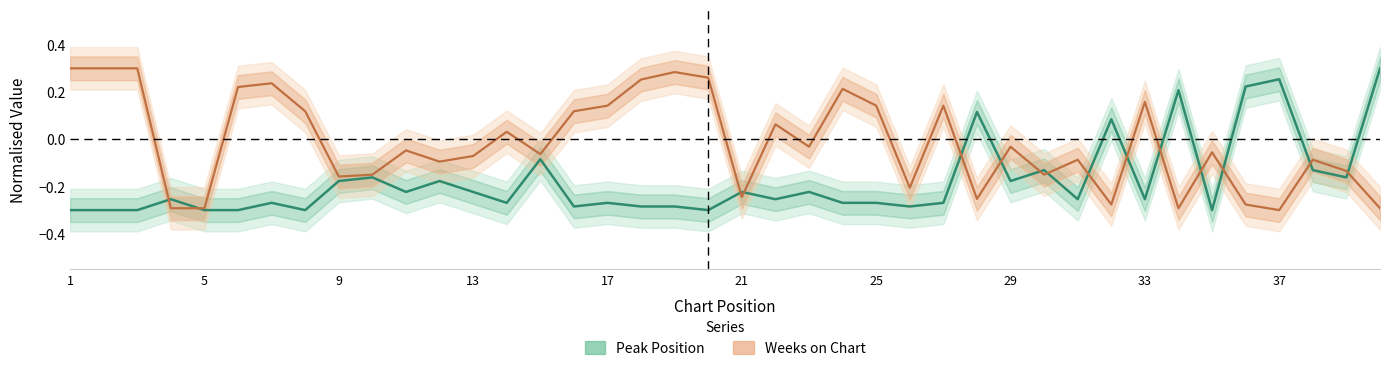

True or false: Peak Position has a value of 0.1 at 28.

True